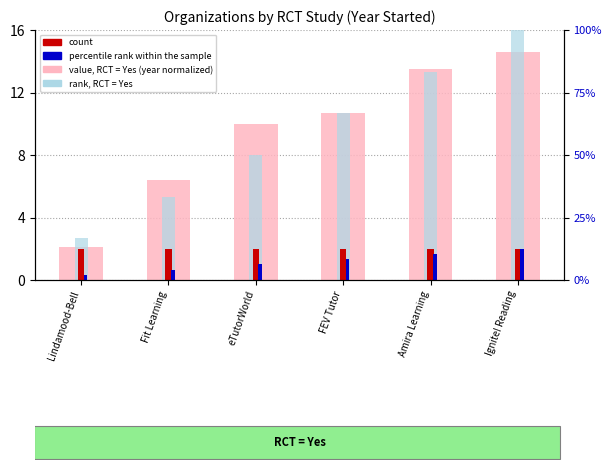

Read the rank (within RCT=Yes orgs) value at Ignite! Reading.

16.0